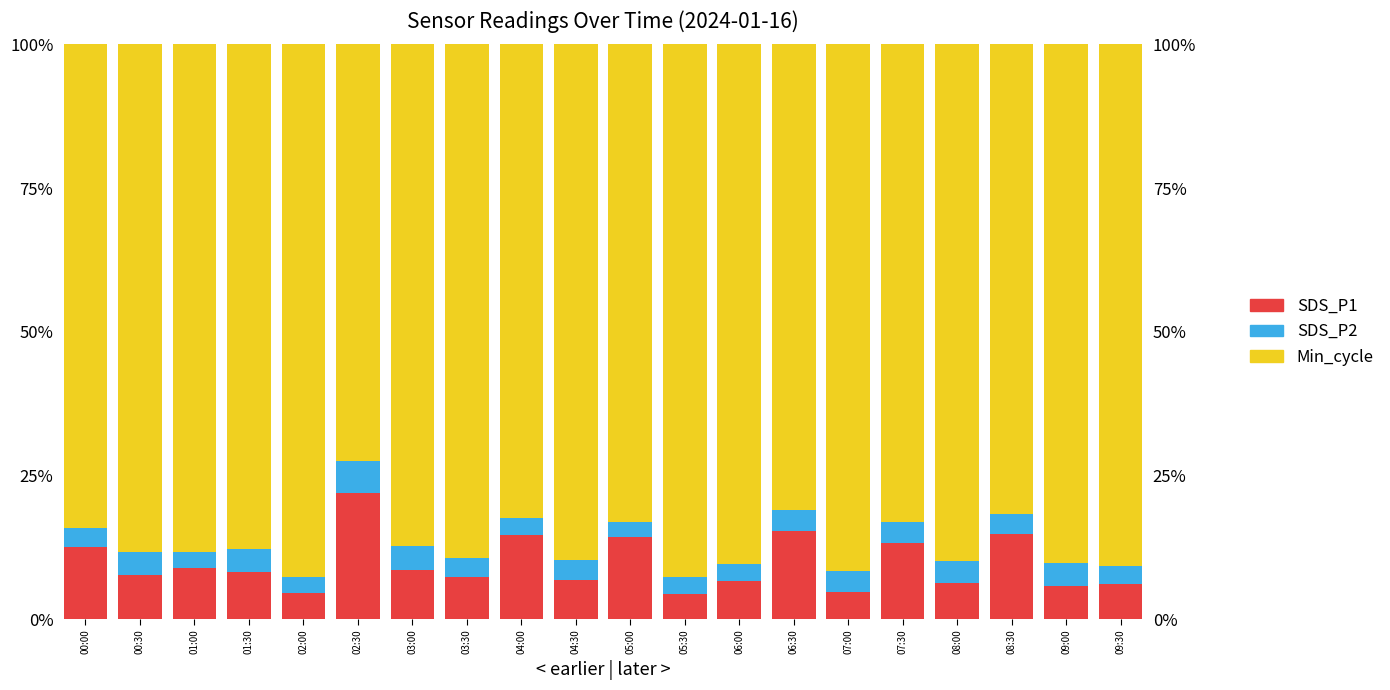

Read the SDS_P2 value at 04:30.

3.5